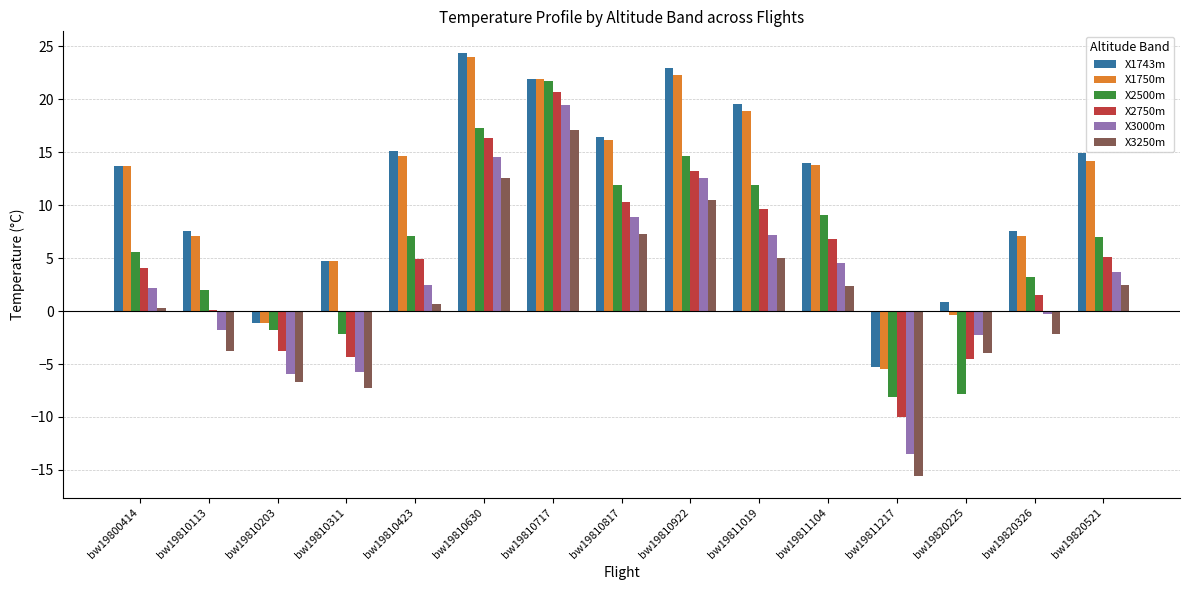

True or false: X2750m has a value of 20.7 at bw19810717.

True